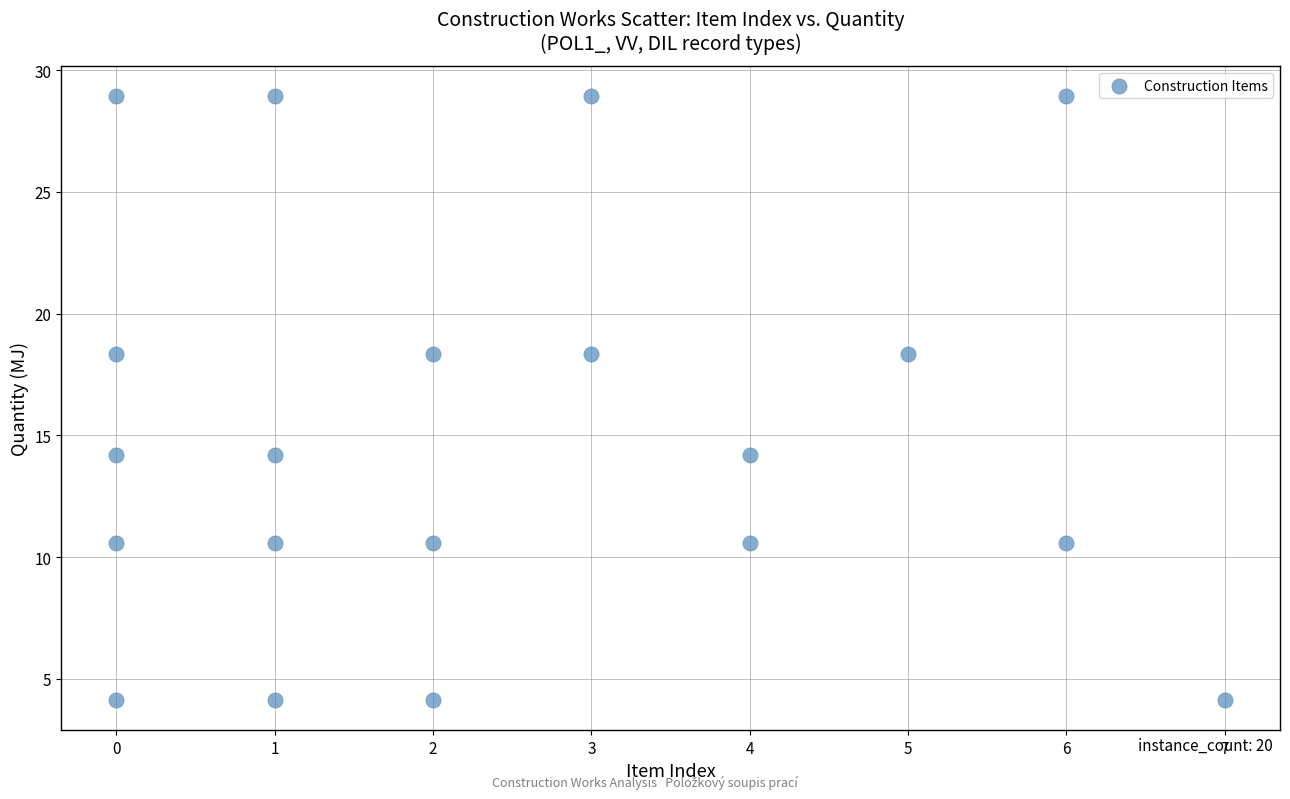

What is the range of X values (max minus min)?

7.0